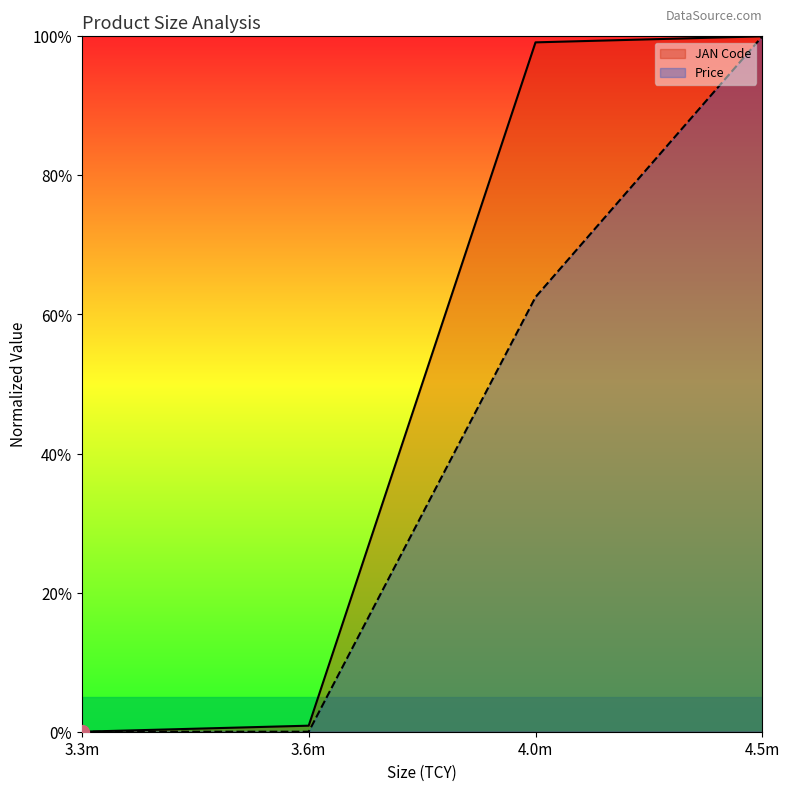

Reading left to right, extract all data points from this chart.

JAN Code: 0.0	0.9	99.1	100.0
Price: 0.0	0.0	62.5	100.0